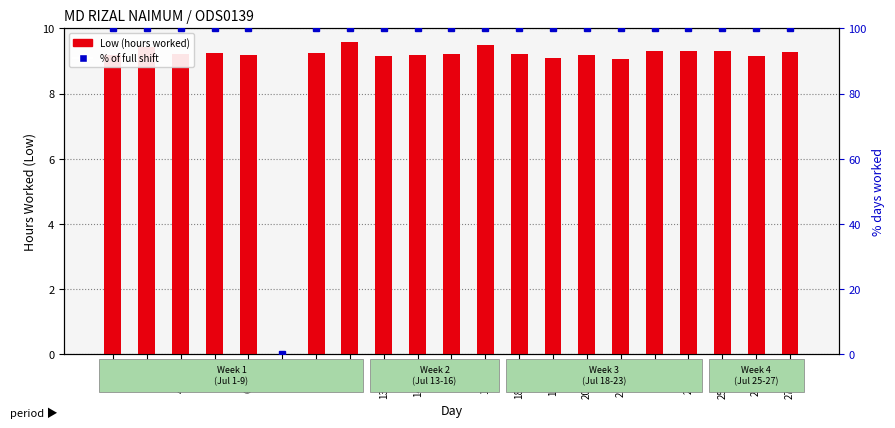

Reading left to right, what are all the values shown in this chart?

Low (hours worked): 9.2	9.4	9.2	9.3	9.2	0.0	9.3	9.6	9.2	9.2	9.2	9.5	9.2	9.1	9.2	9.1	9.3	9.3	9.3	9.2	9.3
% of full shift: 100.0	100.0	100.0	100.0	100.0	0.0	100.0	100.0	100.0	100.0	100.0	100.0	100.0	100.0	100.0	100.0	100.0	100.0	100.0	100.0	100.0